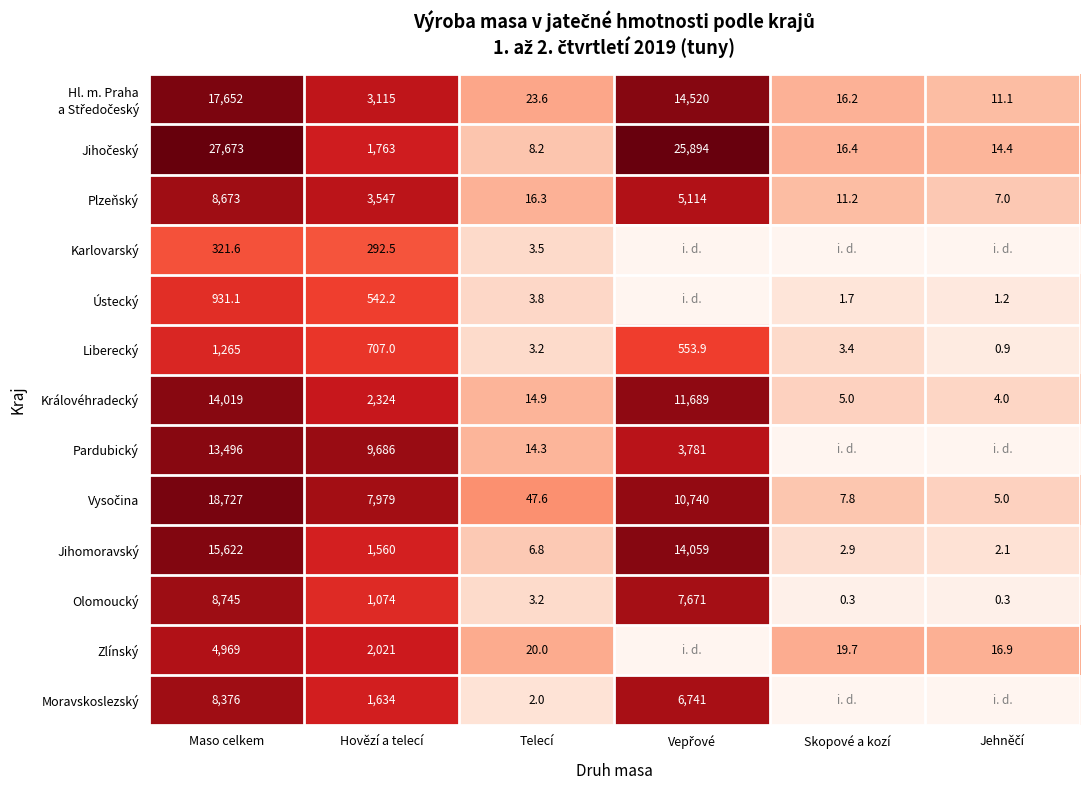

Which has a higher value, Hovězí a telecí or Skopové a kozí?

Hovězí a telecí